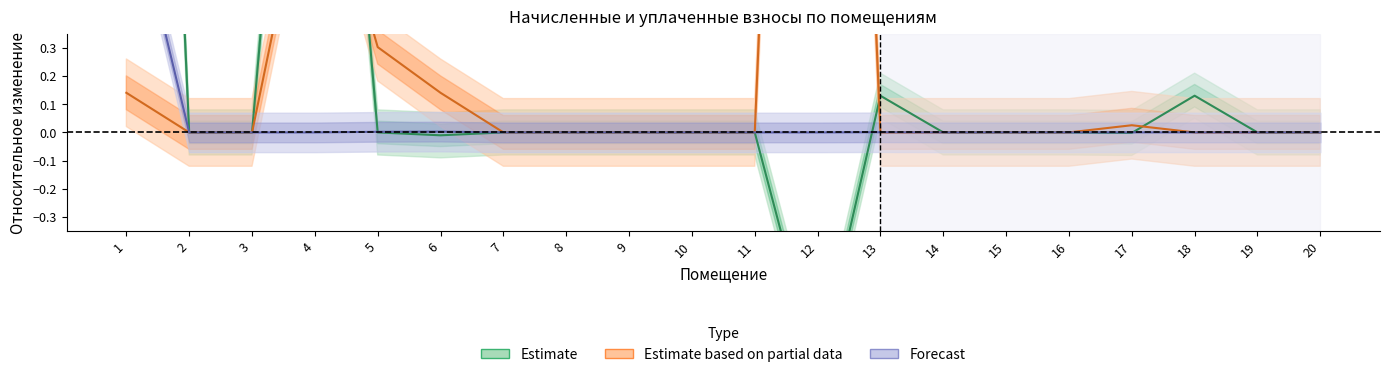

Reading left to right, extract all data points from this chart.

Estimate: 5.0	0.0	0.0	2.6	0.0	-0.0	0.0	0.0	0.0	0.0	0.0	-0.8	0.1	0.0	0.0	0.0	-0.0	0.1	0.0	0.0
Estimate based on partial data: 0.1	0.0	0.0	1.1	0.3	0.1	0.0	0.0	0.0	0.0	0.0	5.2	0.0	0.0	0.0	0.0	0.0	0.0	0.0	0.0
Forecast: 0.9	0.0	0.0	0.0	0.0	0.0	0.0	0.0	0.0	0.0	0.0	0.0	0.0	0.0	0.0	0.0	0.0	0.0	0.0	0.0